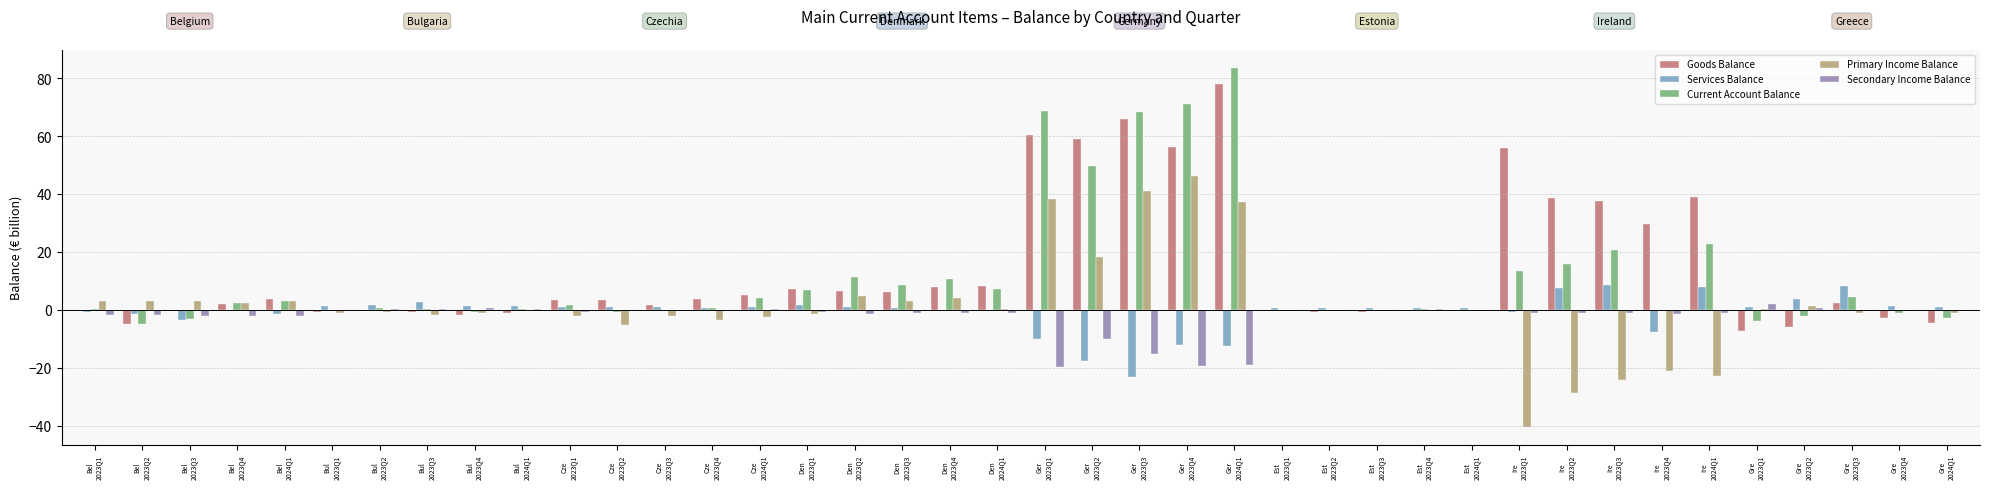

What is the sum of all Primary Income Balance values?

46.6